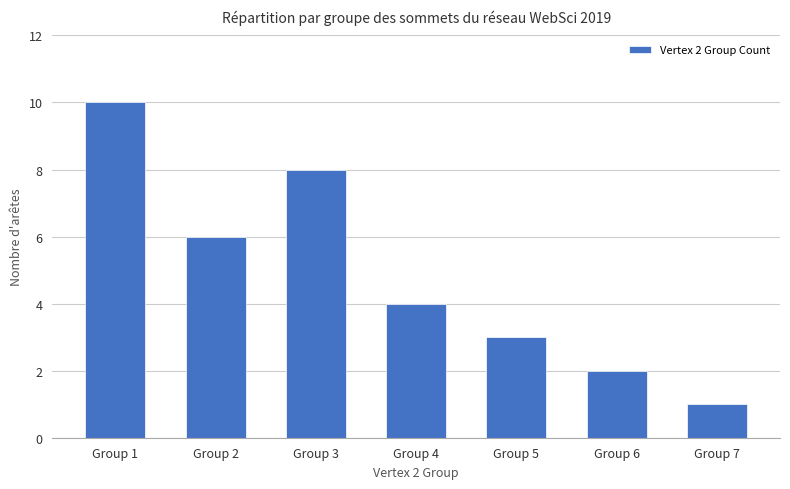

List the labels in order of value, largest first.

Group 1, Group 3, Group 2, Group 4, Group 5, Group 6, Group 7